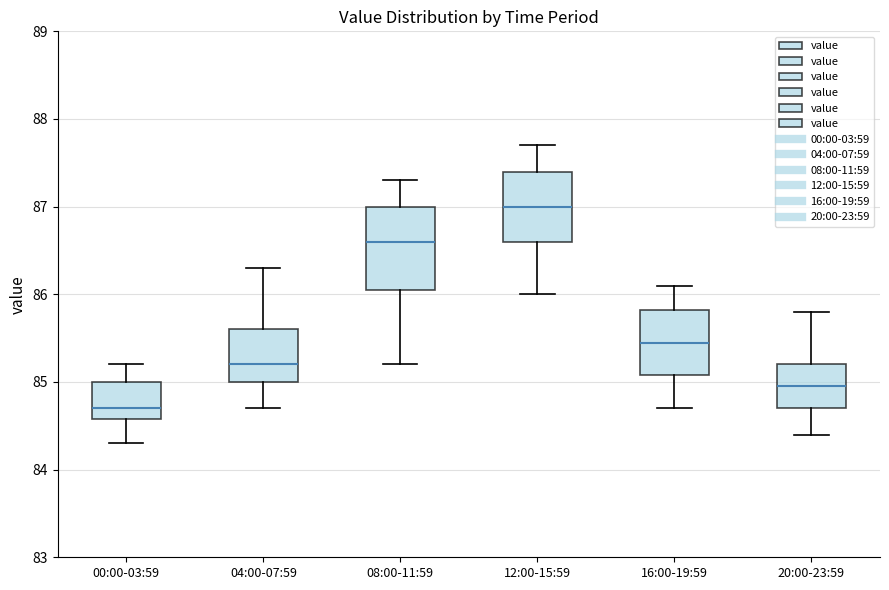

Where is the lower edge of the box for 04:00-07:59 on the y-axis? The values are not printed on the chart, so give them approximately, as read against the axis.

85.0